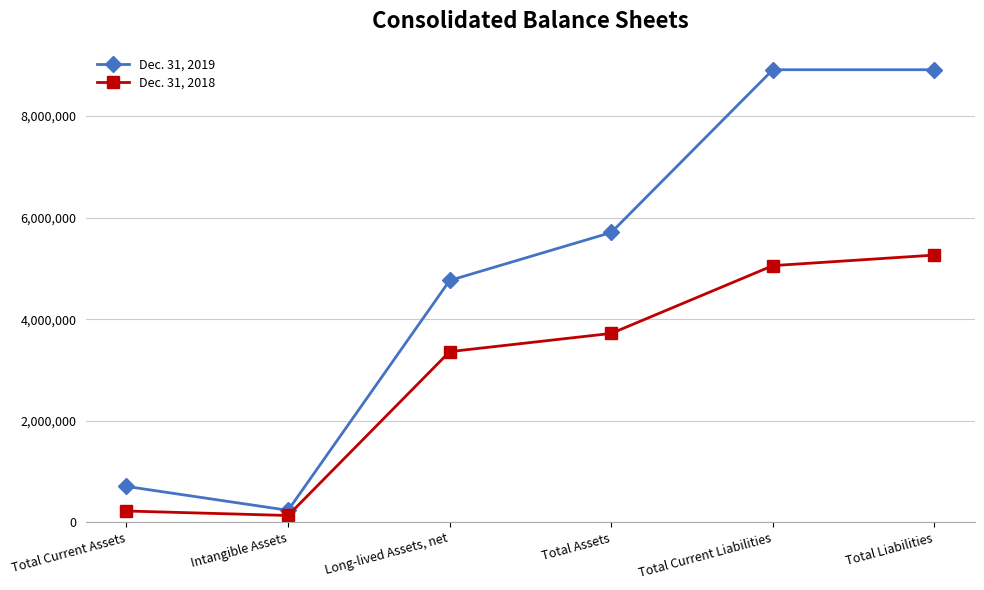

What is the total value across all series at Intangible Assets?

372460